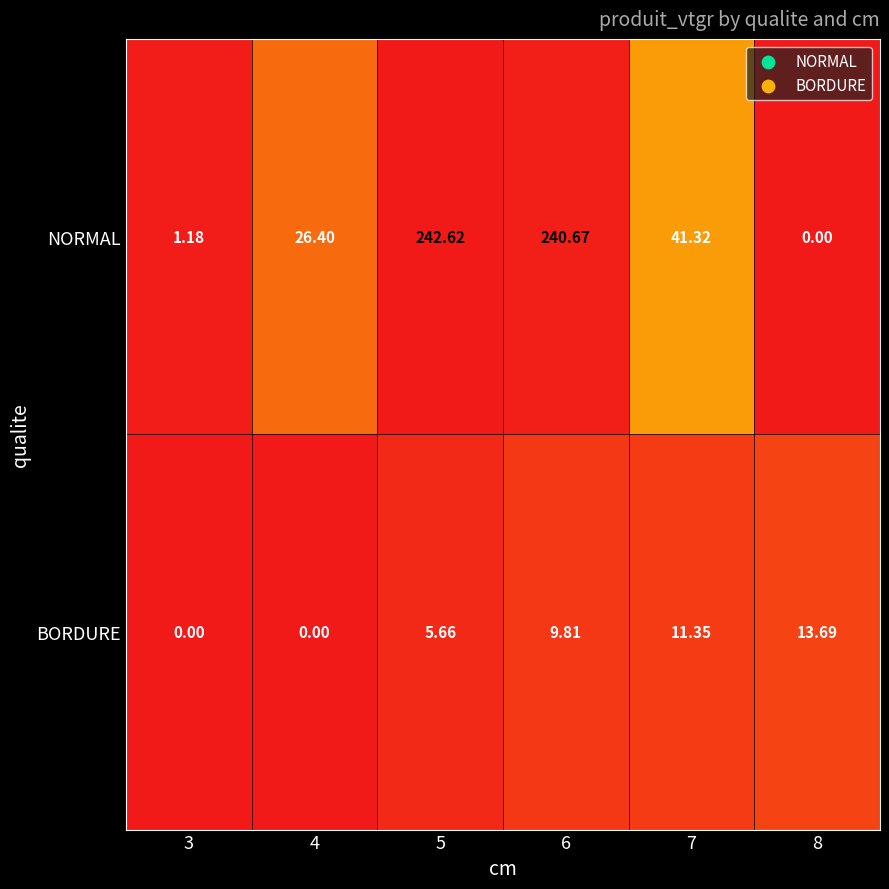

Which series has the largest range (max minus min)?

NORMAL